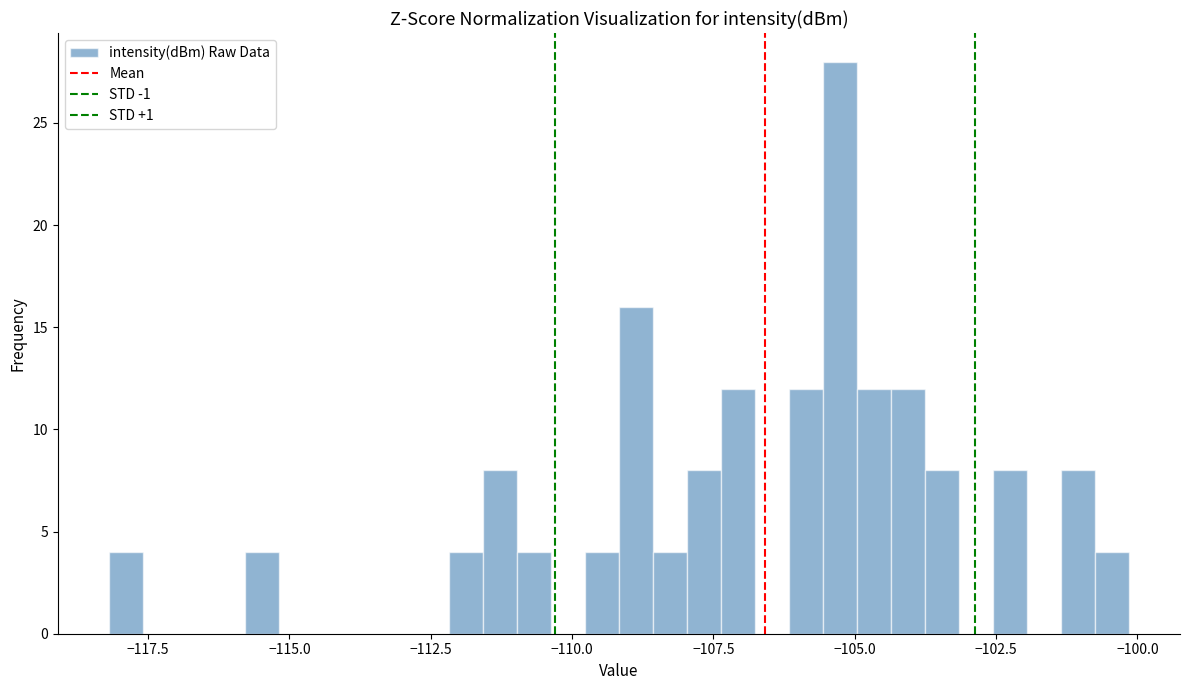

Around what value on the x-axis is the tallest bar? Give the approximate position of its centre, as read against the axis.

-105.5